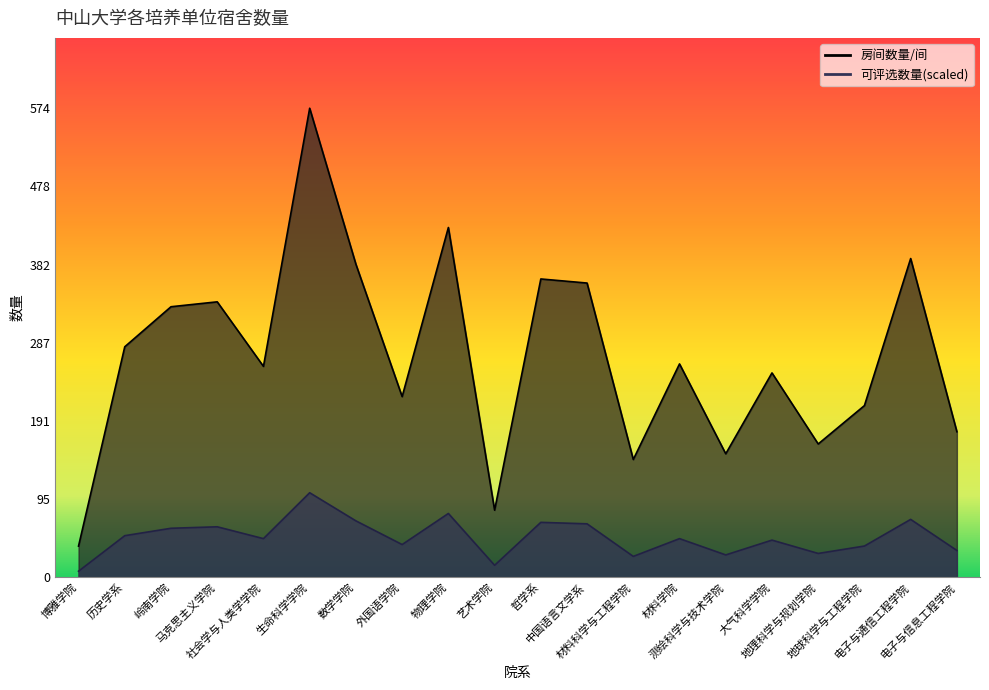

What is the difference between the second highest and minimum values in the 可评选数量 series?

70.7